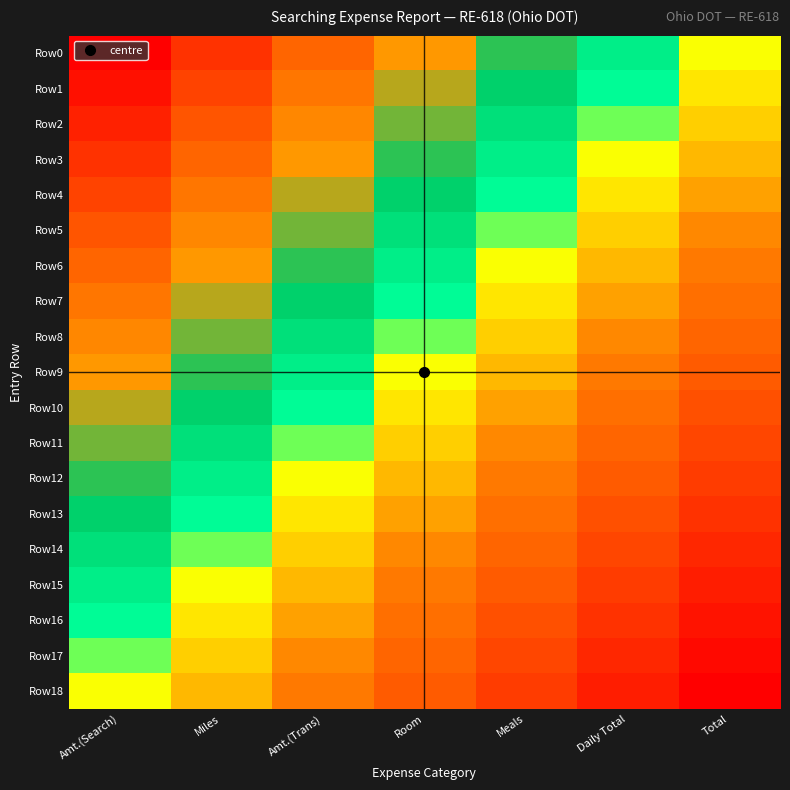

Reading left to right, list all the values displayed in this chart.

Row0: Amt.(Search)=1.0	Miles=0.8	Amt.(Trans)=0.7	Room=0.5	Meals=0.3	Daily Total=0.2	Total=0.0
Row1: Amt.(Search)=0.9	Miles=0.8	Amt.(Trans)=0.6	Room=0.4	Meals=0.3	Daily Total=0.1	Total=-0.1
Row2: Amt.(Search)=0.9	Miles=0.7	Amt.(Trans)=0.6	Room=0.4	Meals=0.2	Daily Total=0.1	Total=-0.1
Row3: Amt.(Search)=0.8	Miles=0.7	Amt.(Trans)=0.5	Room=0.3	Meals=0.2	Daily Total=0.0	Total=-0.2
Row4: Amt.(Search)=0.8	Miles=0.6	Amt.(Trans)=0.4	Room=0.3	Meals=0.1	Daily Total=-0.1	Total=-0.2
Row5: Amt.(Search)=0.7	Miles=0.6	Amt.(Trans)=0.4	Room=0.2	Meals=0.1	Daily Total=-0.1	Total=-0.3
Row6: Amt.(Search)=0.7	Miles=0.5	Amt.(Trans)=0.3	Room=0.2	Meals=0.0	Daily Total=-0.2	Total=-0.3
Row7: Amt.(Search)=0.6	Miles=0.4	Amt.(Trans)=0.3	Room=0.1	Meals=-0.1	Daily Total=-0.2	Total=-0.4
Row8: Amt.(Search)=0.6	Miles=0.4	Amt.(Trans)=0.2	Room=0.1	Meals=-0.1	Daily Total=-0.3	Total=-0.4
Row9: Amt.(Search)=0.5	Miles=0.3	Amt.(Trans)=0.2	Room=0.0	Meals=-0.2	Daily Total=-0.3	Total=-0.5
Row10: Amt.(Search)=0.4	Miles=0.3	Amt.(Trans)=0.1	Room=-0.1	Meals=-0.2	Daily Total=-0.4	Total=-0.6
Row11: Amt.(Search)=0.4	Miles=0.2	Amt.(Trans)=0.1	Room=-0.1	Meals=-0.3	Daily Total=-0.4	Total=-0.6
Row12: Amt.(Search)=0.3	Miles=0.2	Amt.(Trans)=0.0	Room=-0.2	Meals=-0.3	Daily Total=-0.5	Total=-0.7
Row13: Amt.(Search)=0.3	Miles=0.1	Amt.(Trans)=-0.1	Room=-0.2	Meals=-0.4	Daily Total=-0.6	Total=-0.7
Row14: Amt.(Search)=0.2	Miles=0.1	Amt.(Trans)=-0.1	Room=-0.3	Meals=-0.4	Daily Total=-0.6	Total=-0.8
Row15: Amt.(Search)=0.2	Miles=-0.0	Amt.(Trans)=-0.2	Room=-0.3	Meals=-0.5	Daily Total=-0.7	Total=-0.8
Row16: Amt.(Search)=0.1	Miles=-0.1	Amt.(Trans)=-0.2	Room=-0.4	Meals=-0.6	Daily Total=-0.7	Total=-0.9
Row17: Amt.(Search)=0.1	Miles=-0.1	Amt.(Trans)=-0.3	Room=-0.4	Meals=-0.6	Daily Total=-0.8	Total=-0.9
Row18: Amt.(Search)=0.0	Miles=-0.2	Amt.(Trans)=-0.3	Room=-0.5	Meals=-0.7	Daily Total=-0.8	Total=-1.0